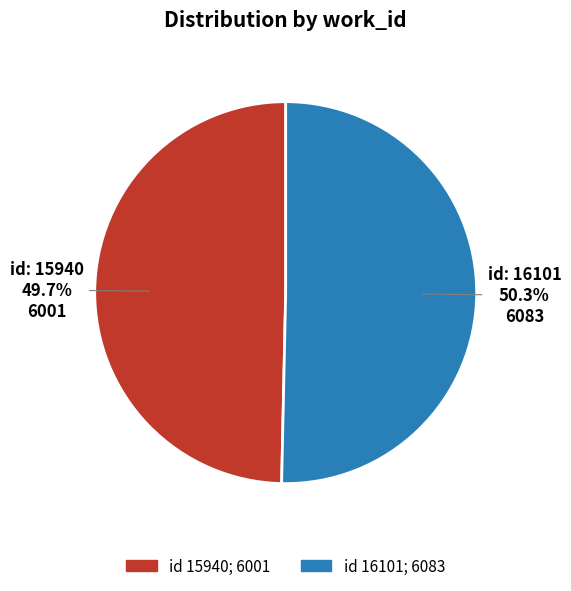

Is there any slice that represents more than half of the pie?

Yes